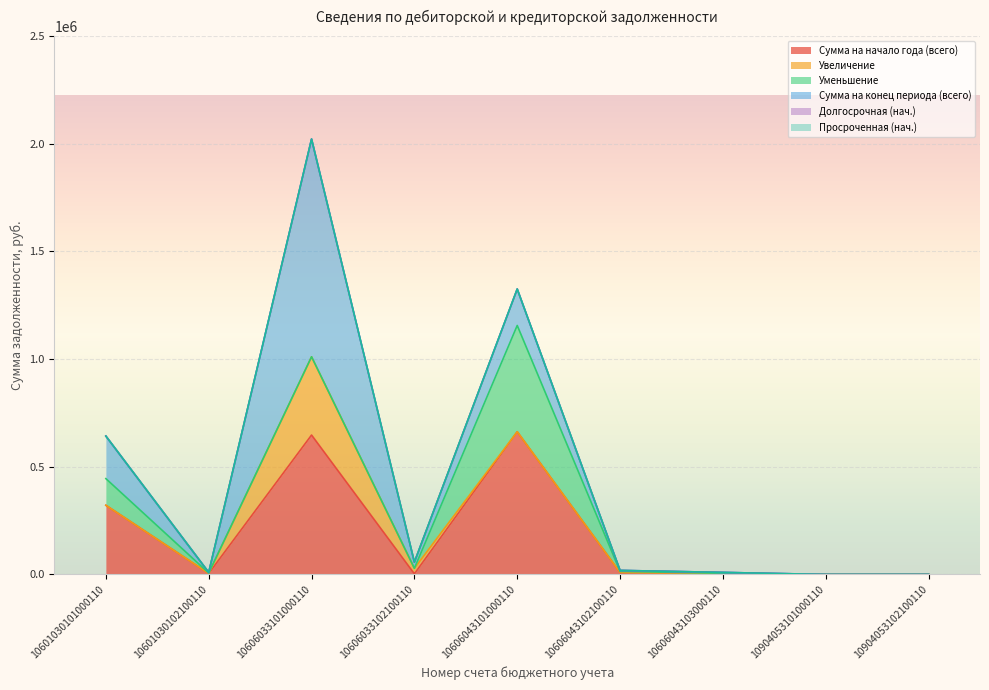

Where is the first local maximum for Сумма на конец периода (всего)?

10606033101000110